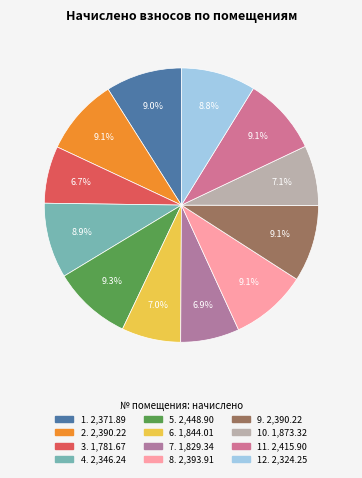

How many slices are in this pie chart?

12